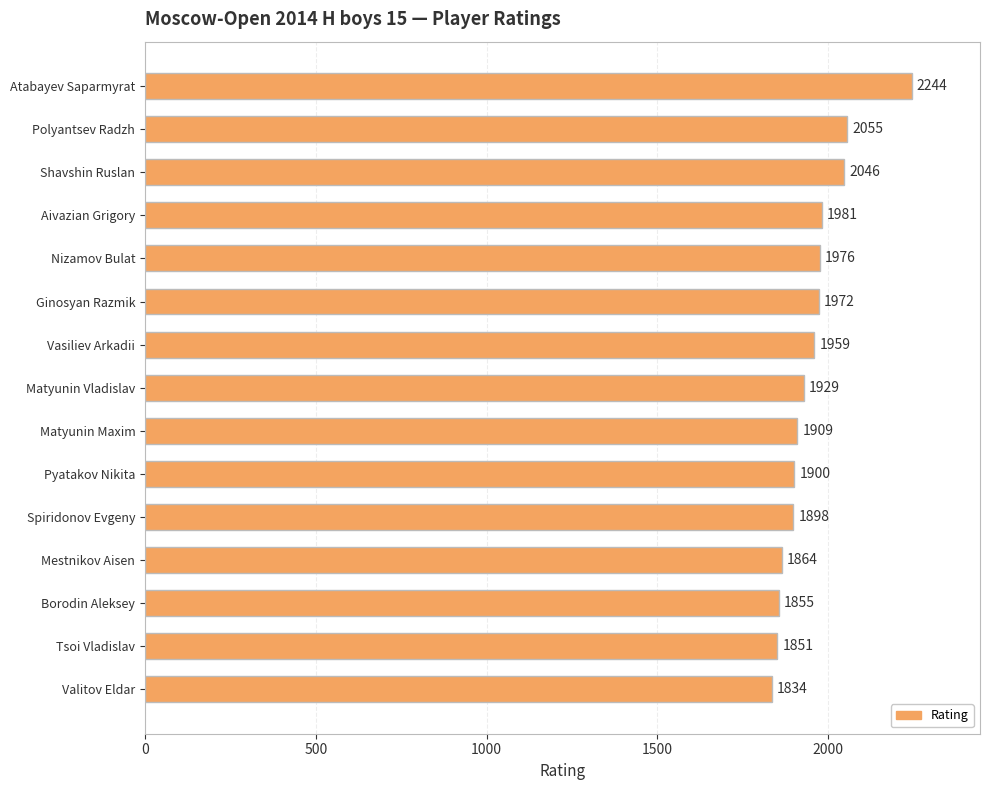

What is the sum of all values?

29273